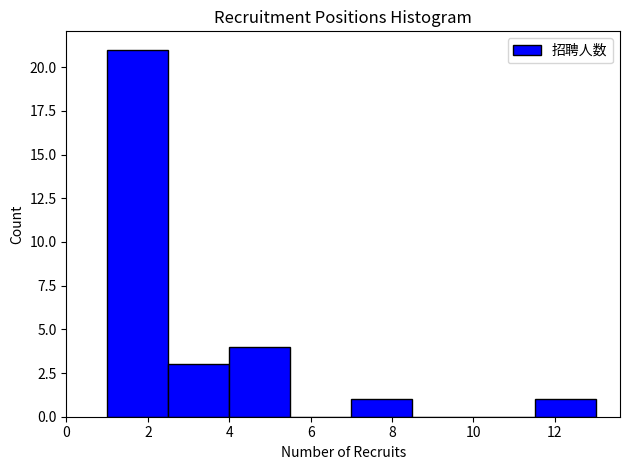

Reading left to right, transcribe this chart: for each bar, give the range it covers on the x-axis and its height. Neither the bar edges nor the heights are printed on the chart, so give them approximately, as read against the axes.

1.0 to 2.5: 21
2.5 to 4.0: 3
4.0 to 5.5: 4
5.5 to 7.0: 0
7.0 to 8.5: 1
8.5 to 10.0: 0
10.0 to 11.5: 0
11.5 to 13.0: 1